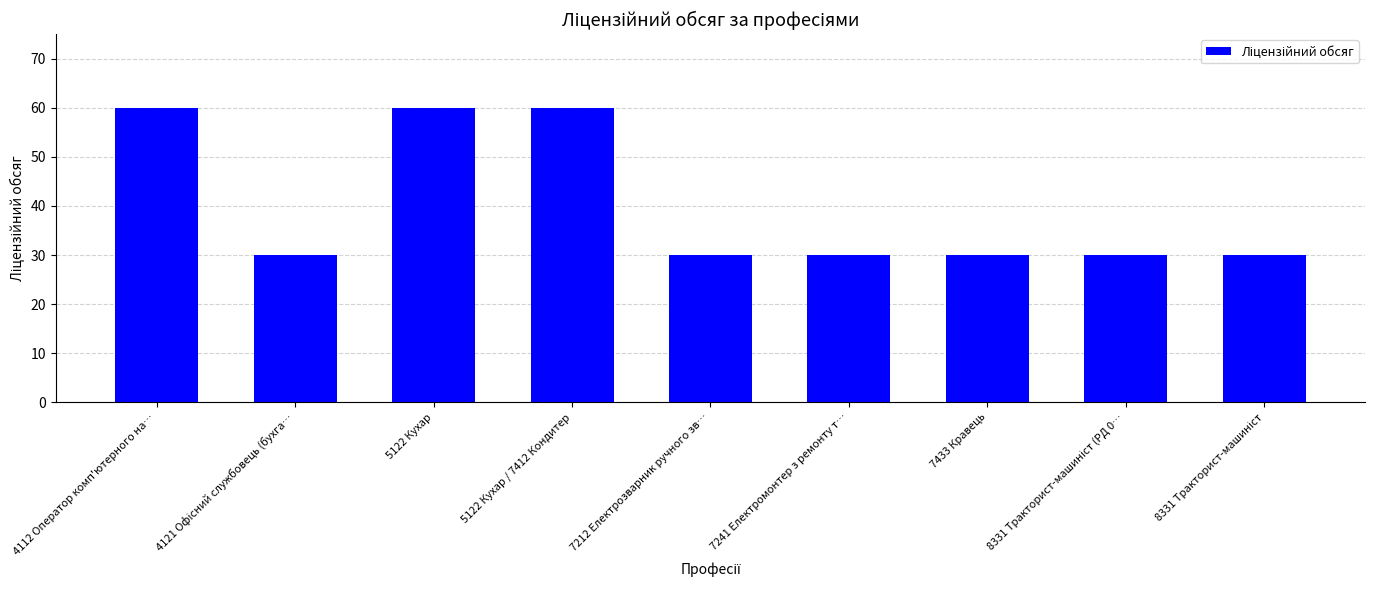

What is the value of the 6th bar from the left?

30